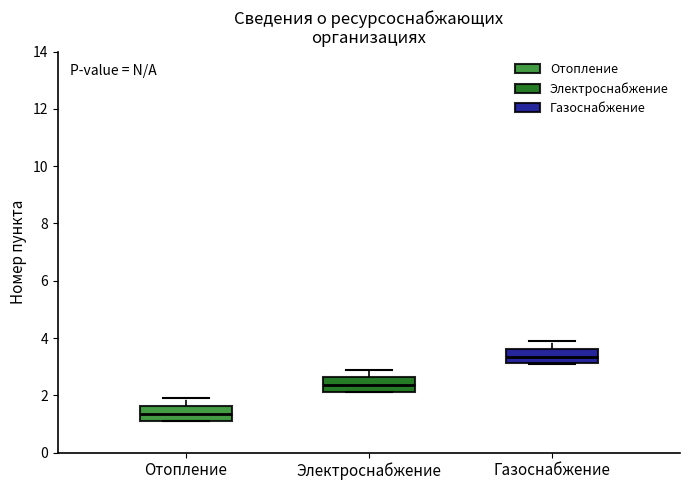

Reading left to right, transcribe this box plot: for each box, give where its median line is, the range the box spans, and where its two whiskers end, as read against the y-axis. The values are not printed on the chart, so give them approximately, as read against the axis.

Отопление: median 1.4, box 1.2 to 1.6, whiskers 1.2 to 2.0
Электроснабжение: median 2.4, box 2.2 to 2.6, whiskers 2.2 to 3.0
Газоснабжение: median 3.4, box 3.2 to 3.6, whiskers 3.2 to 4.0